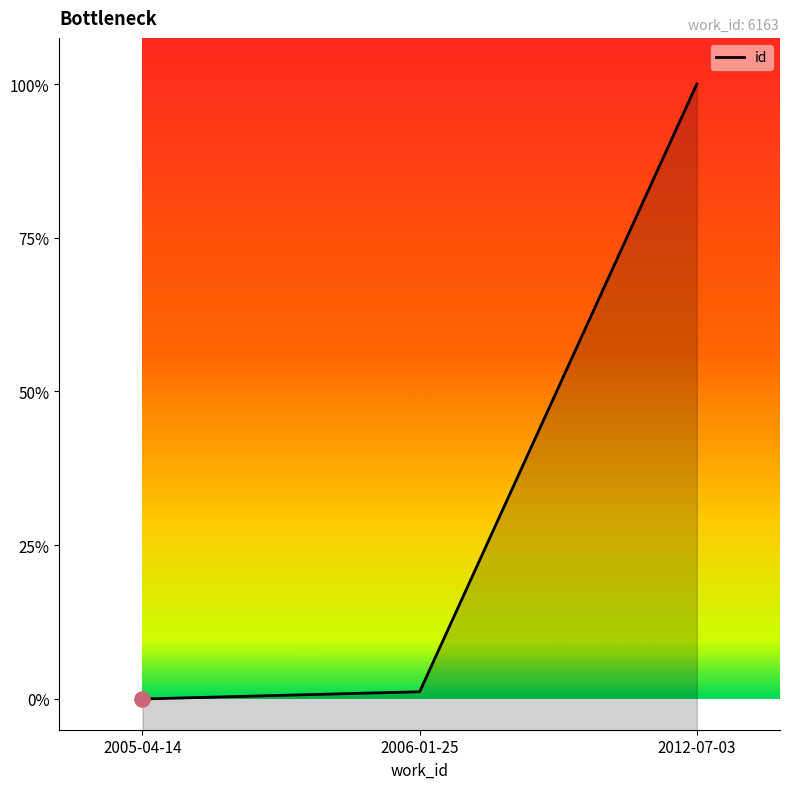

Between 2012-07-03 and 2005-04-14, which is larger?

2012-07-03